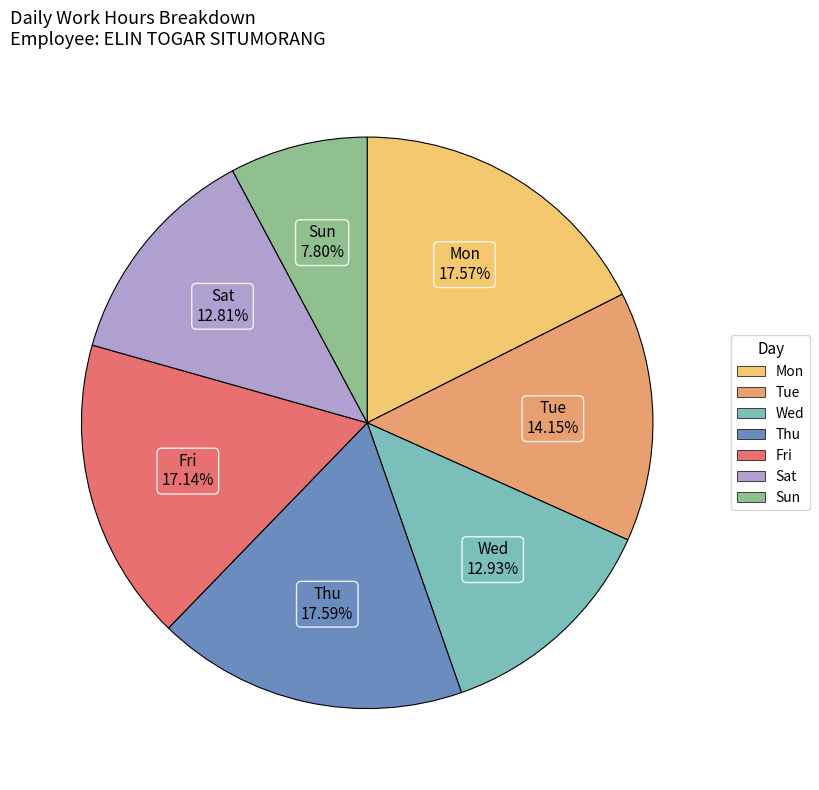

The Fri slice represents 10% of the pie. True or false?

False